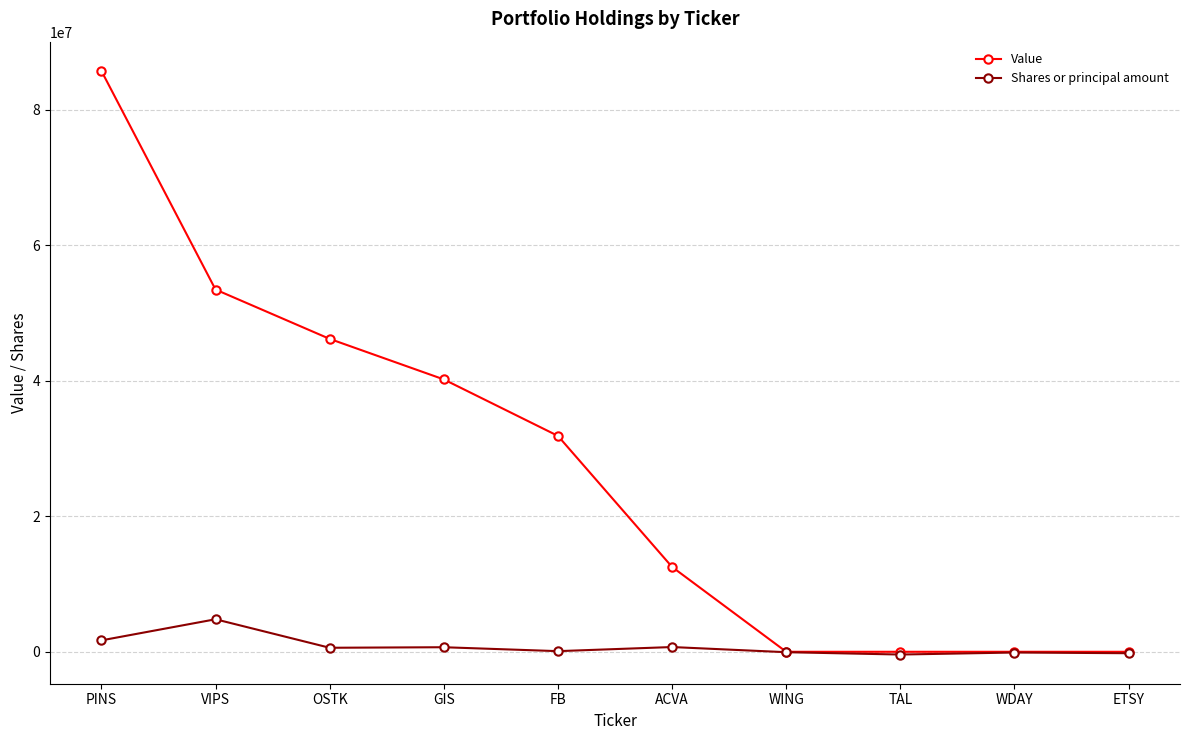

At how many categories does at least one series exceed 4808466?

6